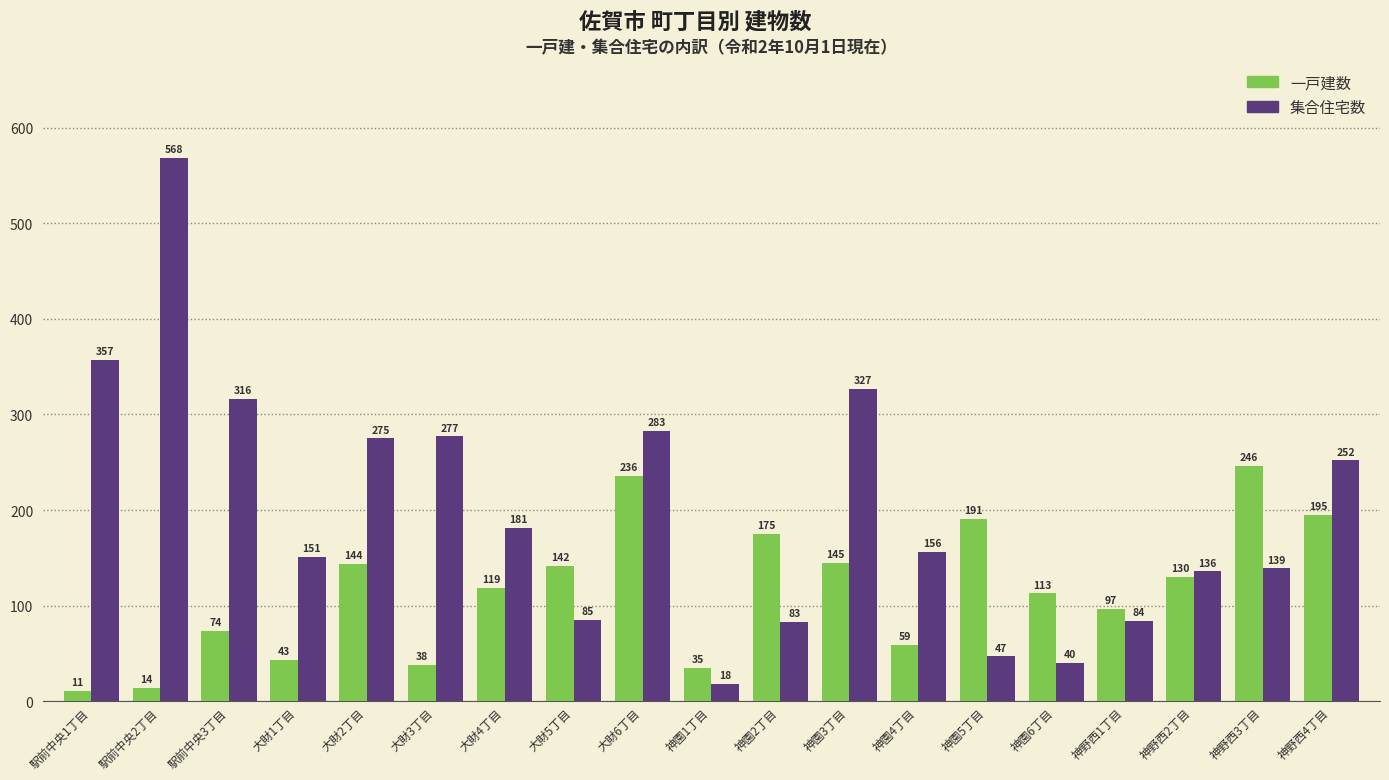

What position from the left is 神園1丁目?

10